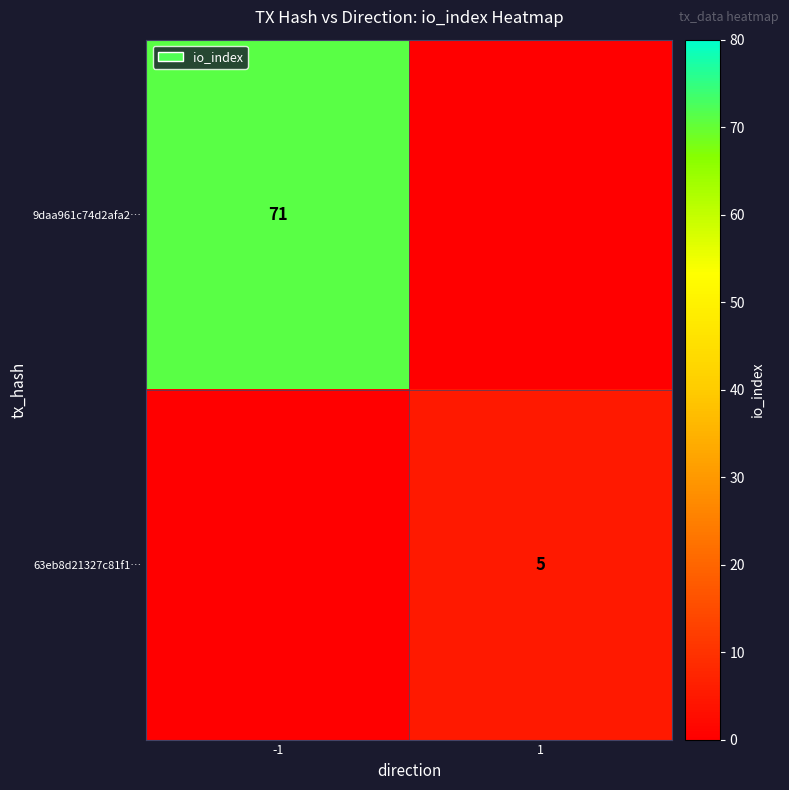

Is it true that 63eb8d21327c81f1… equals 3 at 1?

False